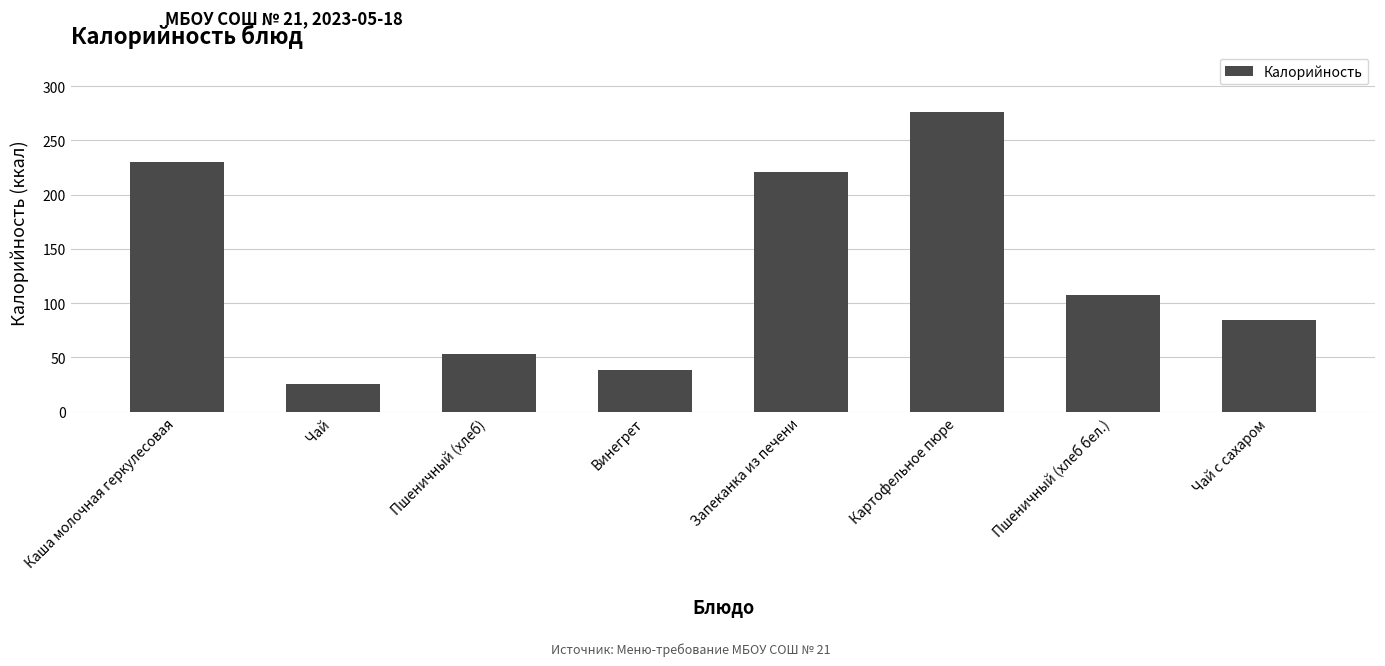

How many data points are less than 107?

4